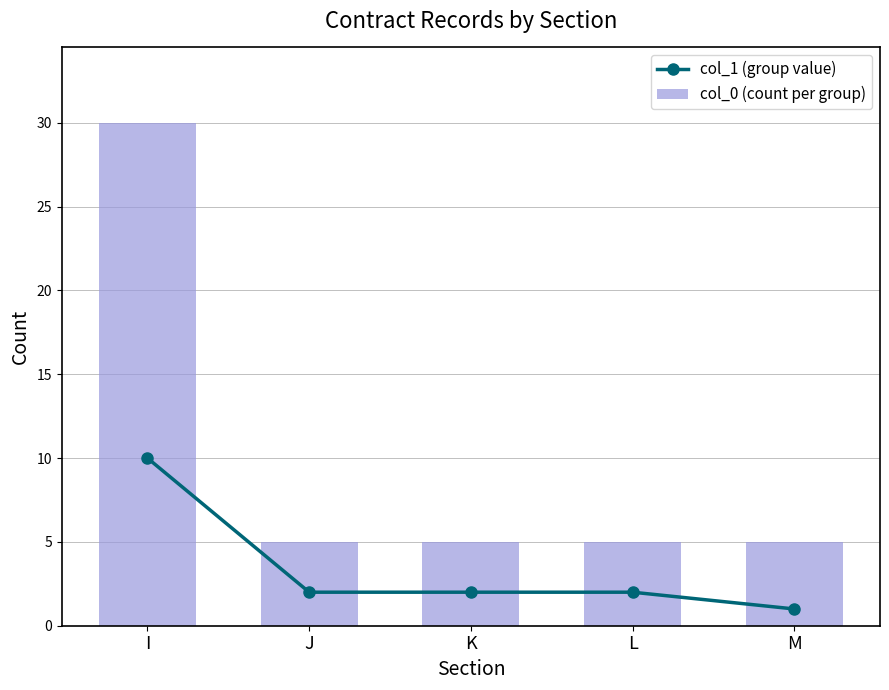

Does the chart contain stacked bars?

No